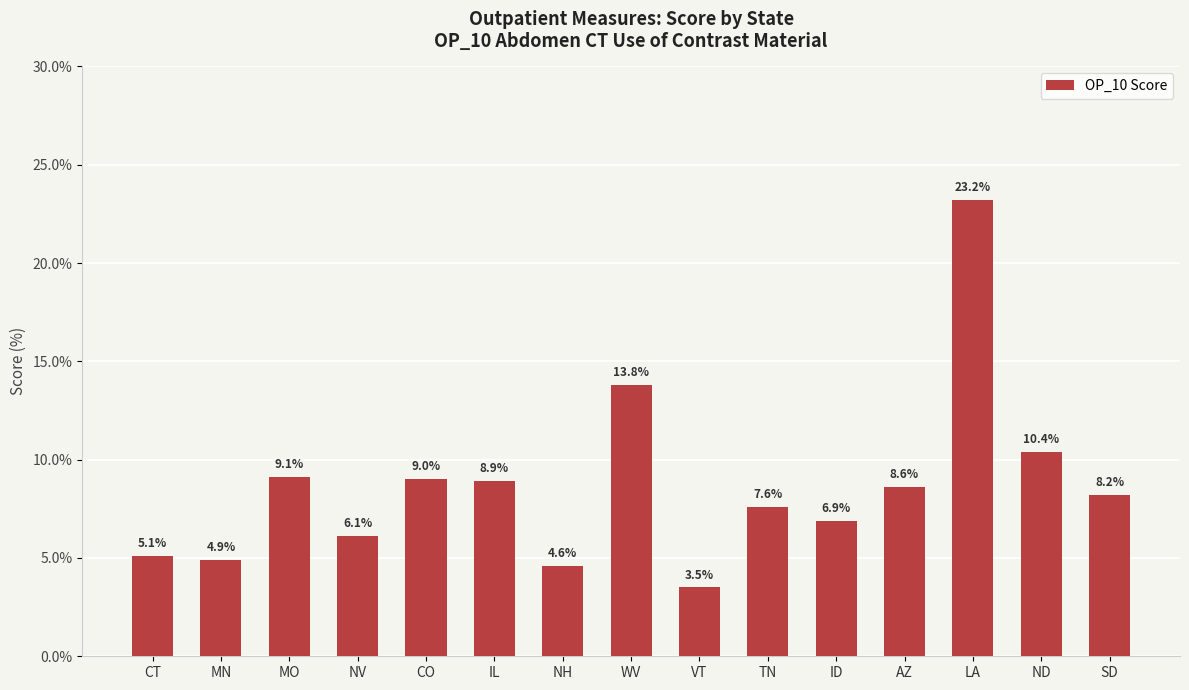

What value does the data have at CT?

5.1